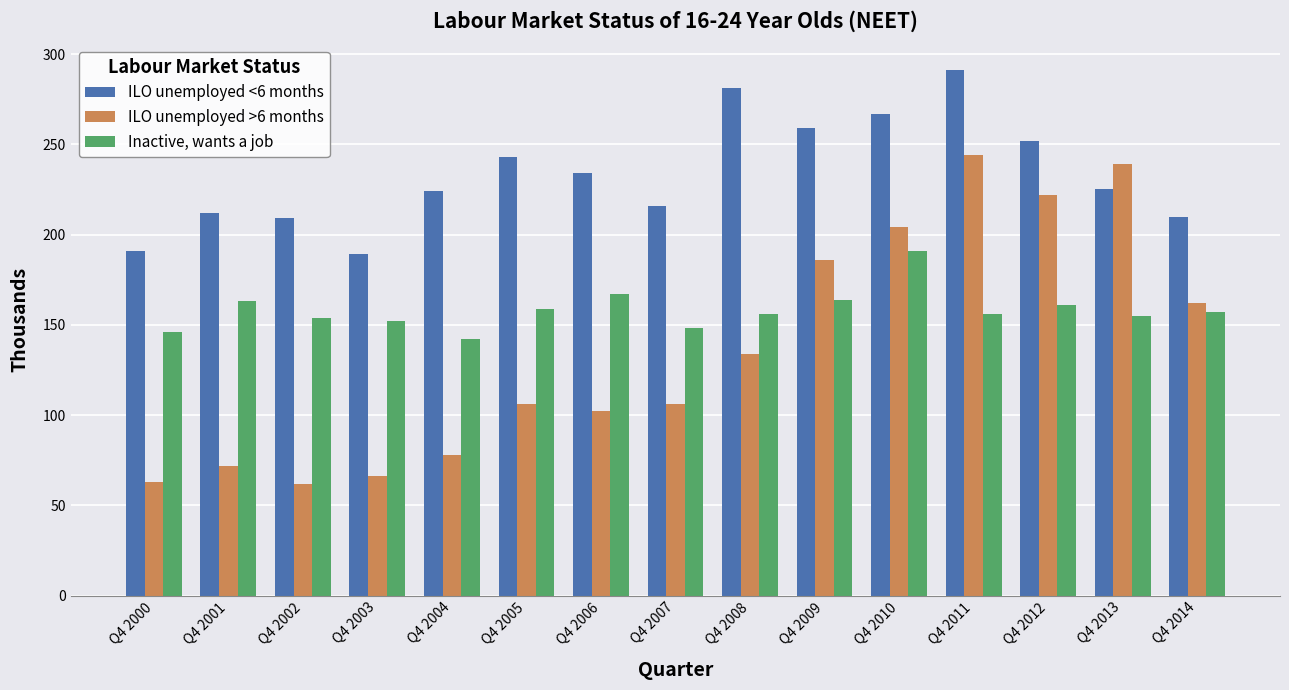

The value of ILO unemployed >6 months at Q4 2005 is 186. True or false?

False